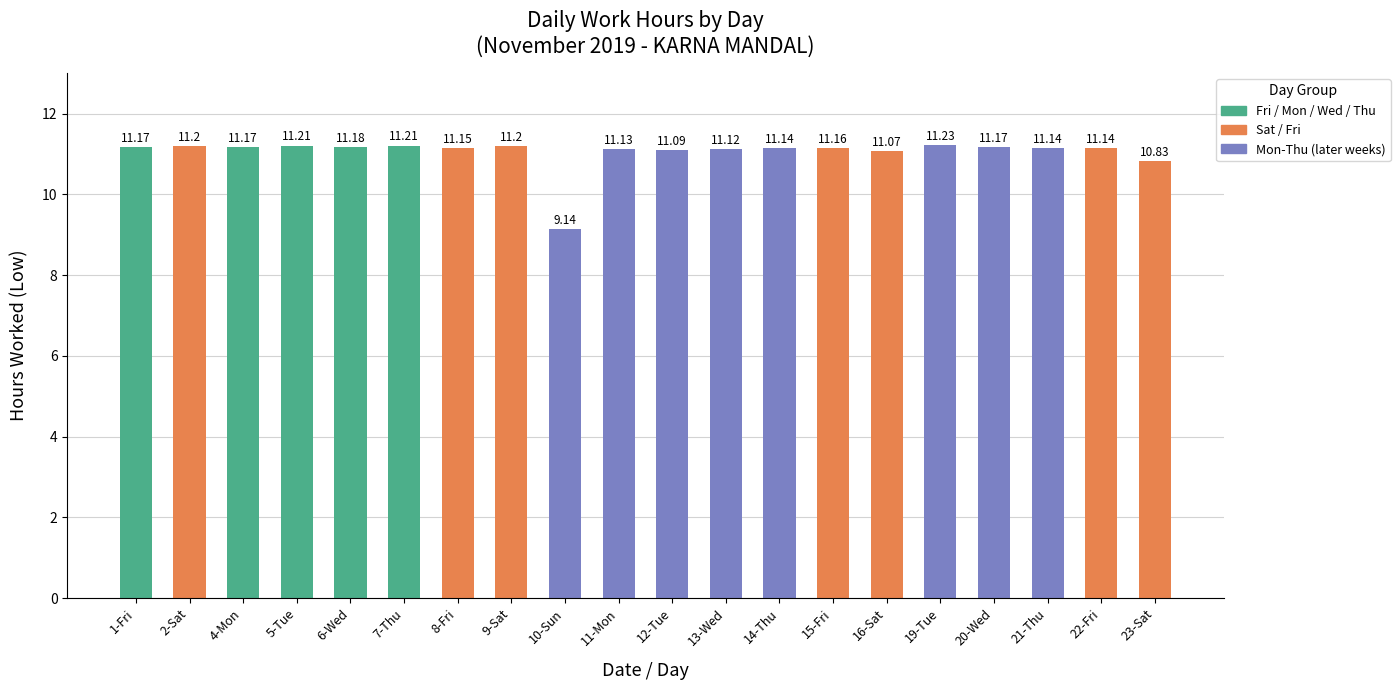

What is the sum of the values at 5-Tue and 14-Thu?

22.4